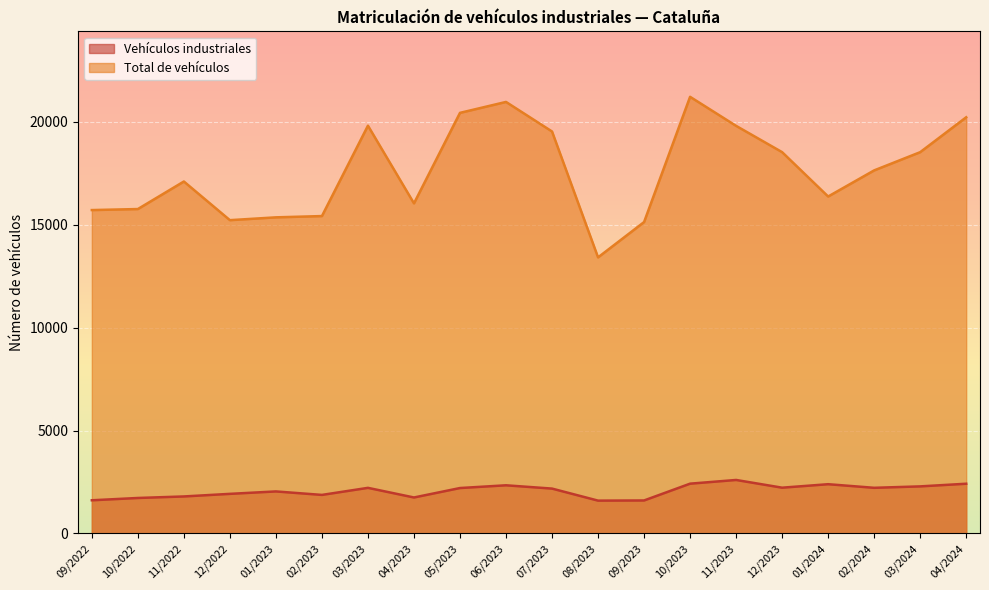

What is the greatest value displayed?

21211